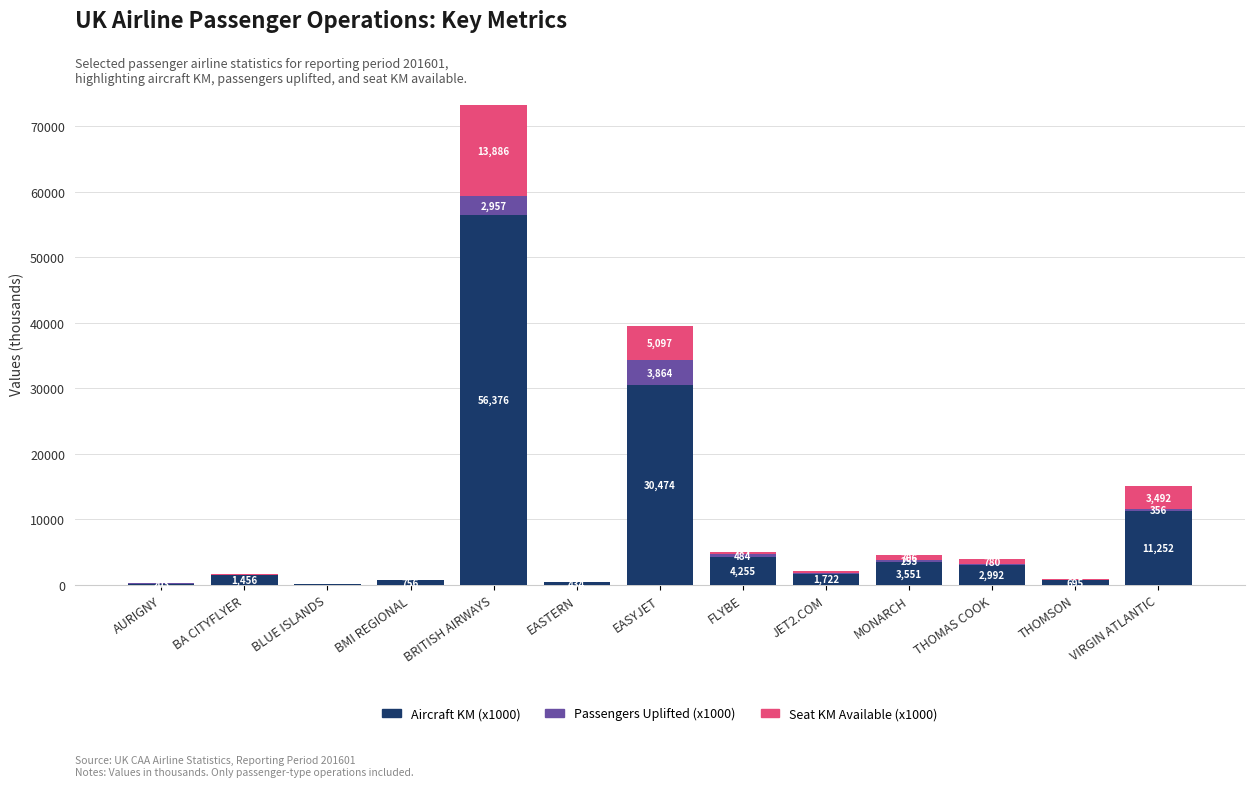

The Aircraft KM (x1000) series shows 756.0 at BMI REGIONAL. True or false?

True